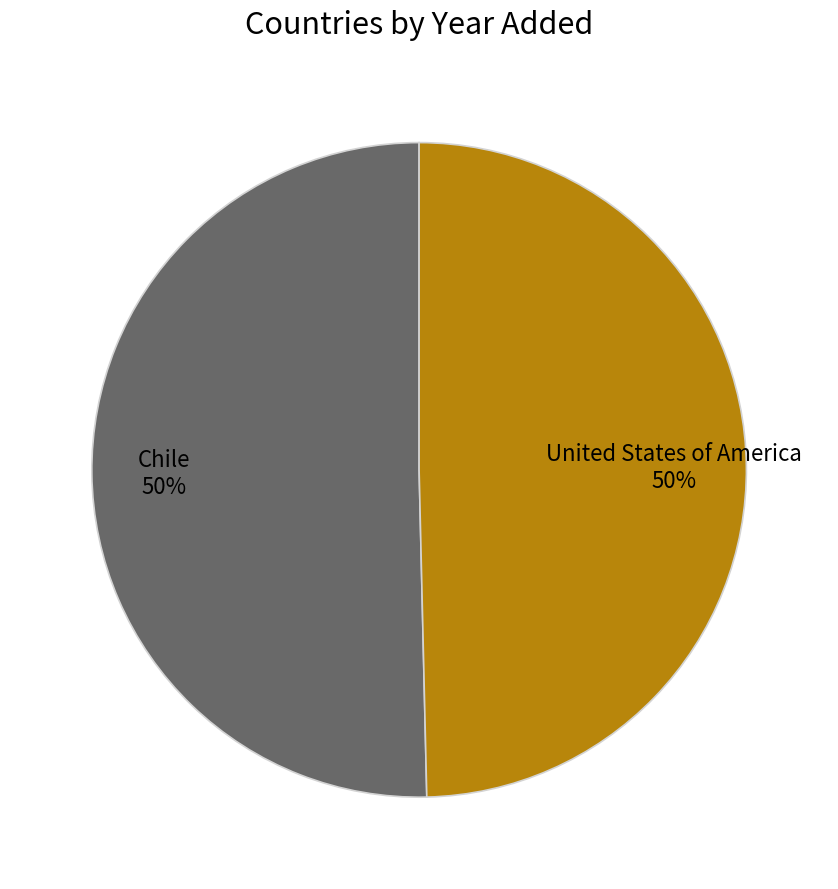

What percentage is the Chile slice, to the nearest percent?

50%